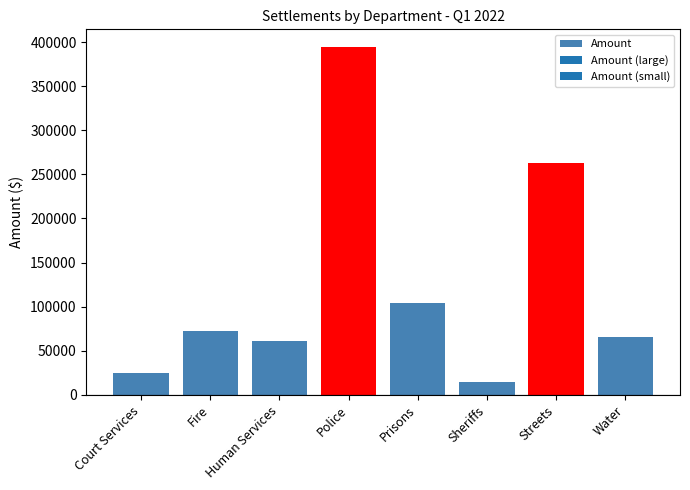

The chart shows a value of 43971.2 at Fire. True or false?

False